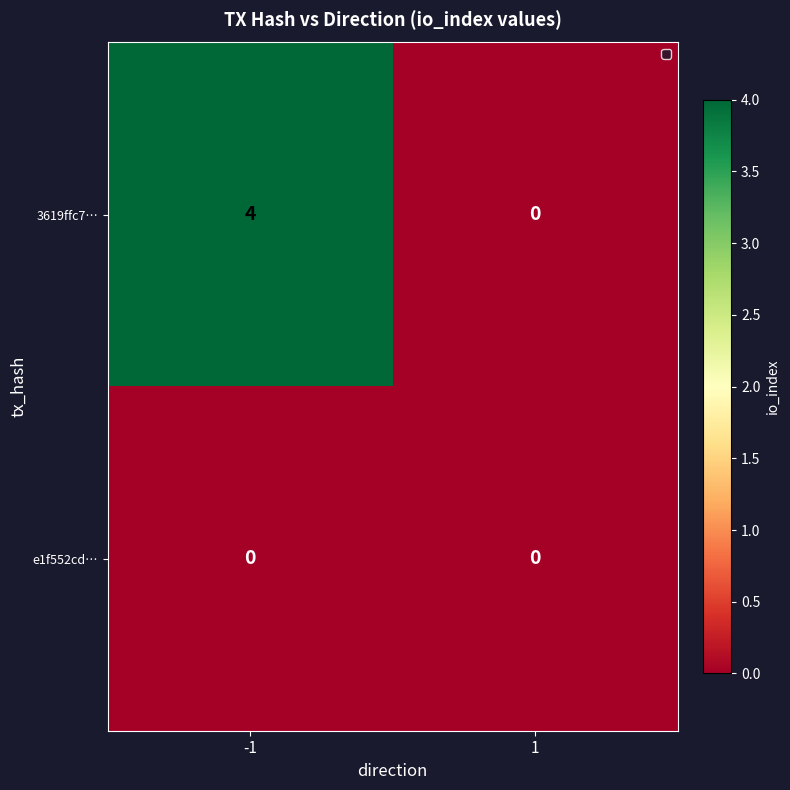

Which series has the largest total across all categories?

3619ffc7…